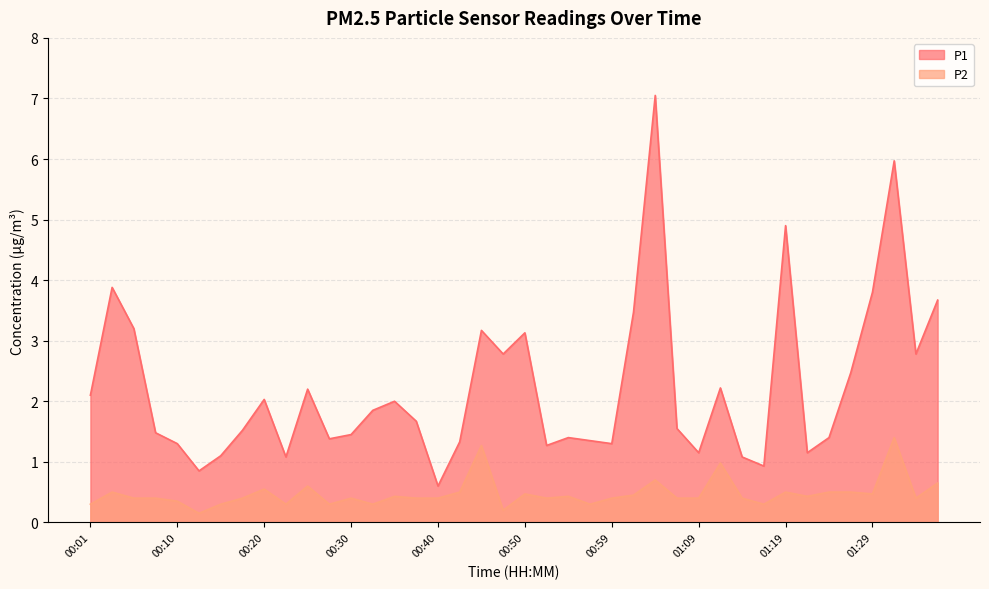

Between 01:14 and 01:24, which series saw the biggest shift?

P1